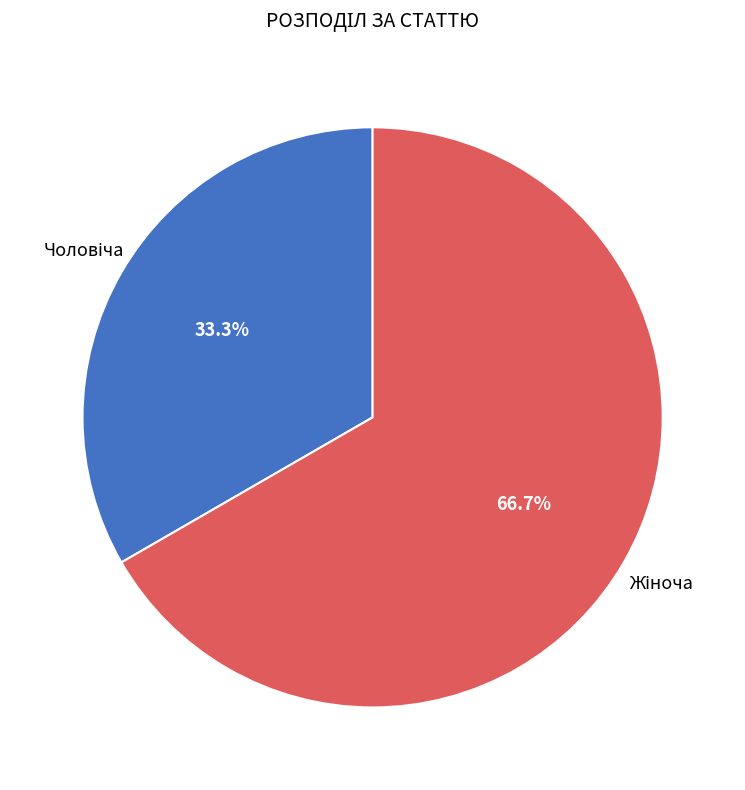

Does any single category account for the majority?

Yes